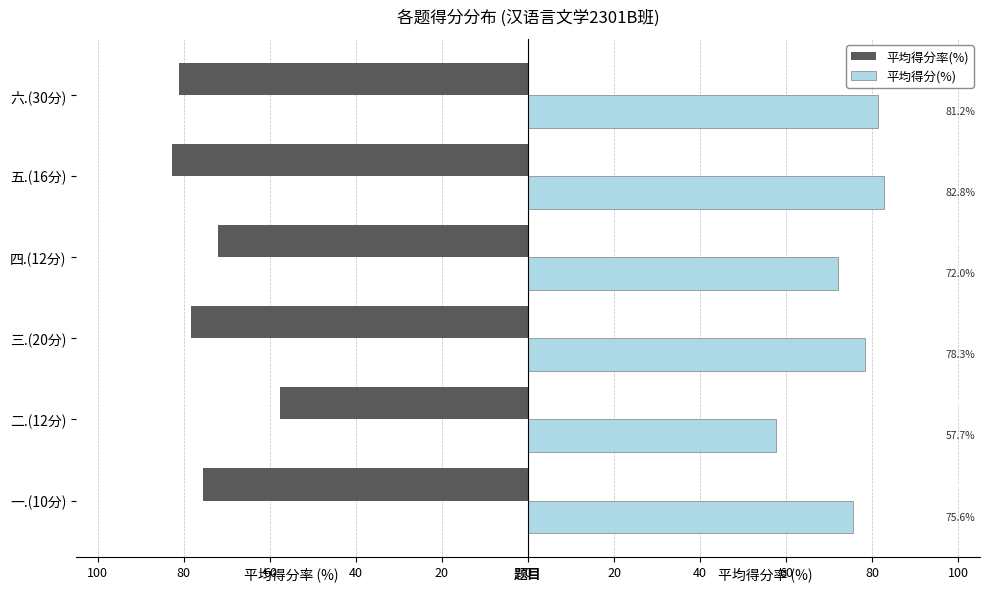

Reading right to left, list all the values displayed in this chart.

平均得分率(%): -81.2	-82.8	-72.0	-78.3	-57.7	-75.6
平均得分(%): 81.2	82.8	72.0	78.3	57.7	75.6